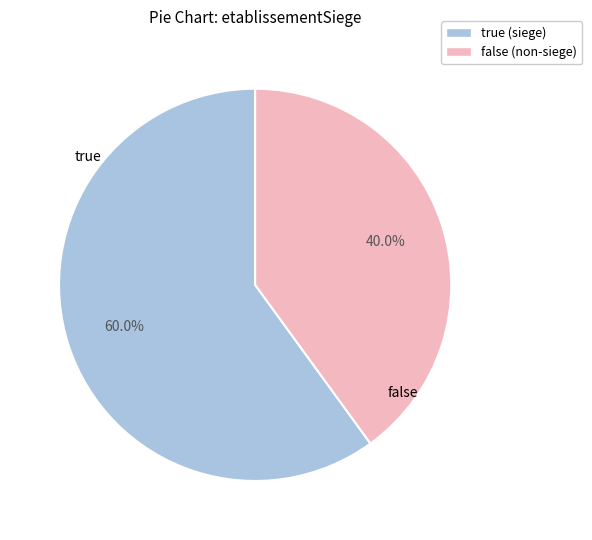

Between true and false, which is larger?

true